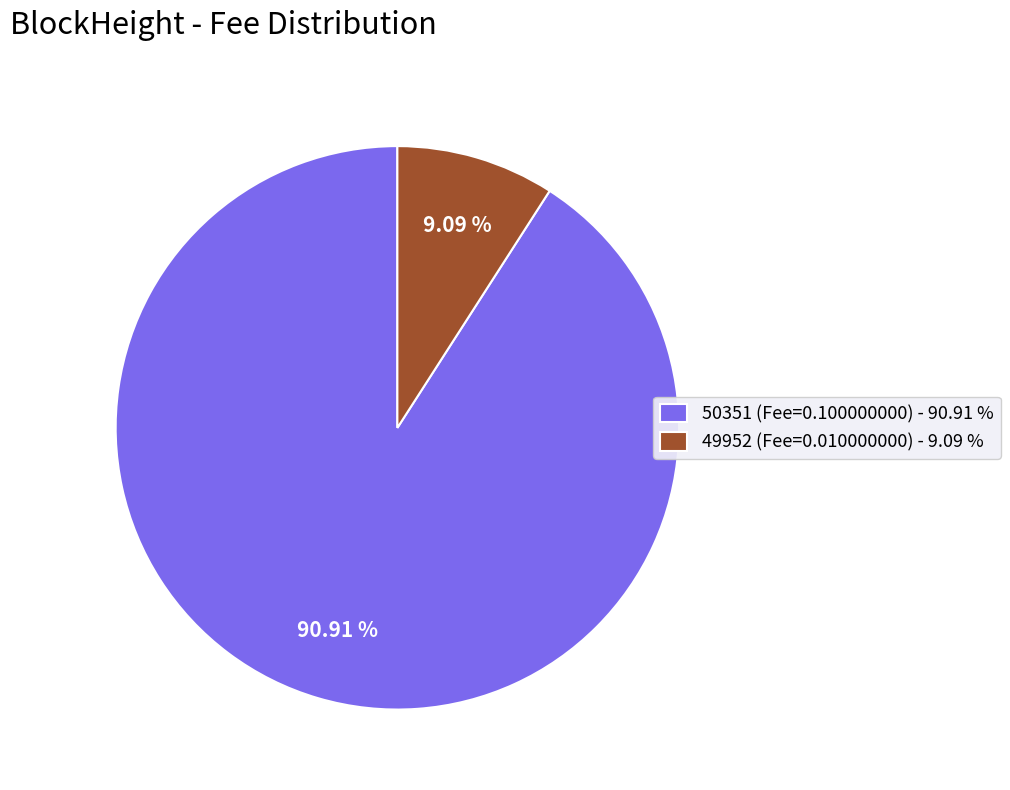

Do 49952 and 50351 together represent more than half of the pie?

Yes